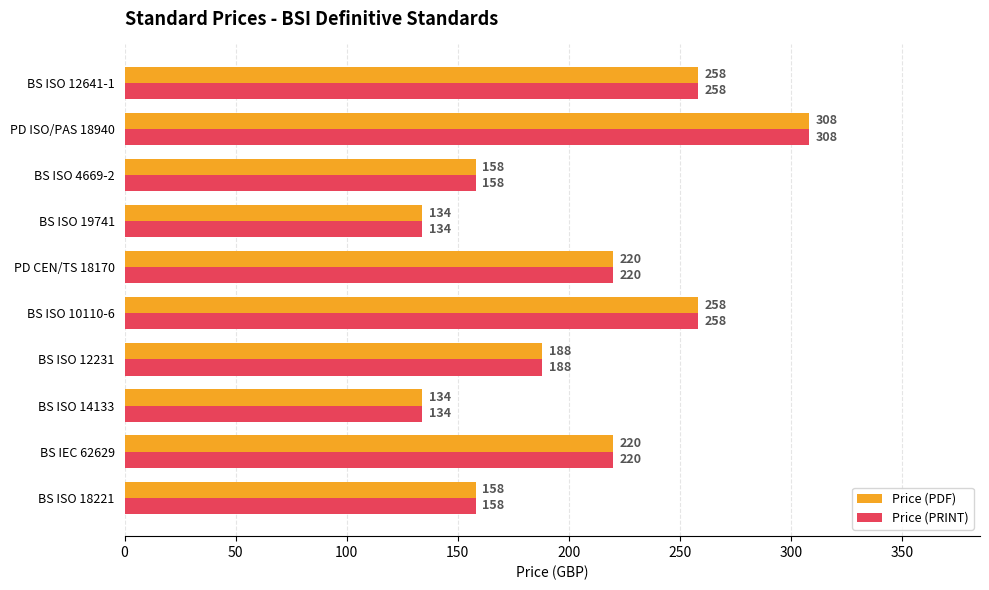

At how many categories does at least one series exceed 234?

3